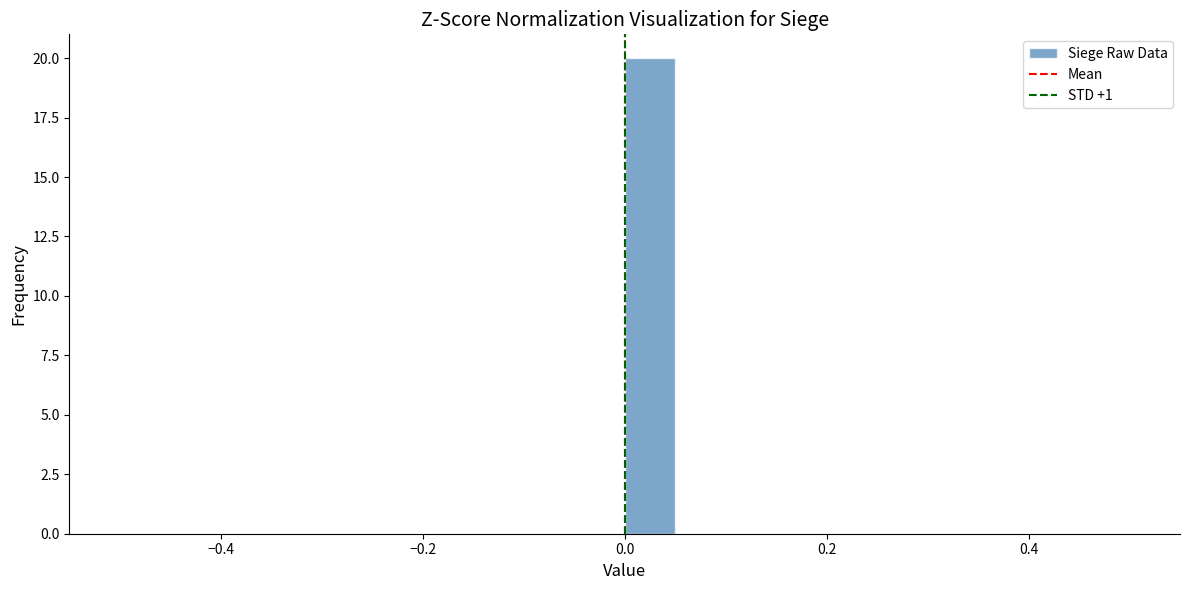

Around what value on the x-axis is the tallest bar? Give the approximate position of its centre, as read against the axis.

0.02